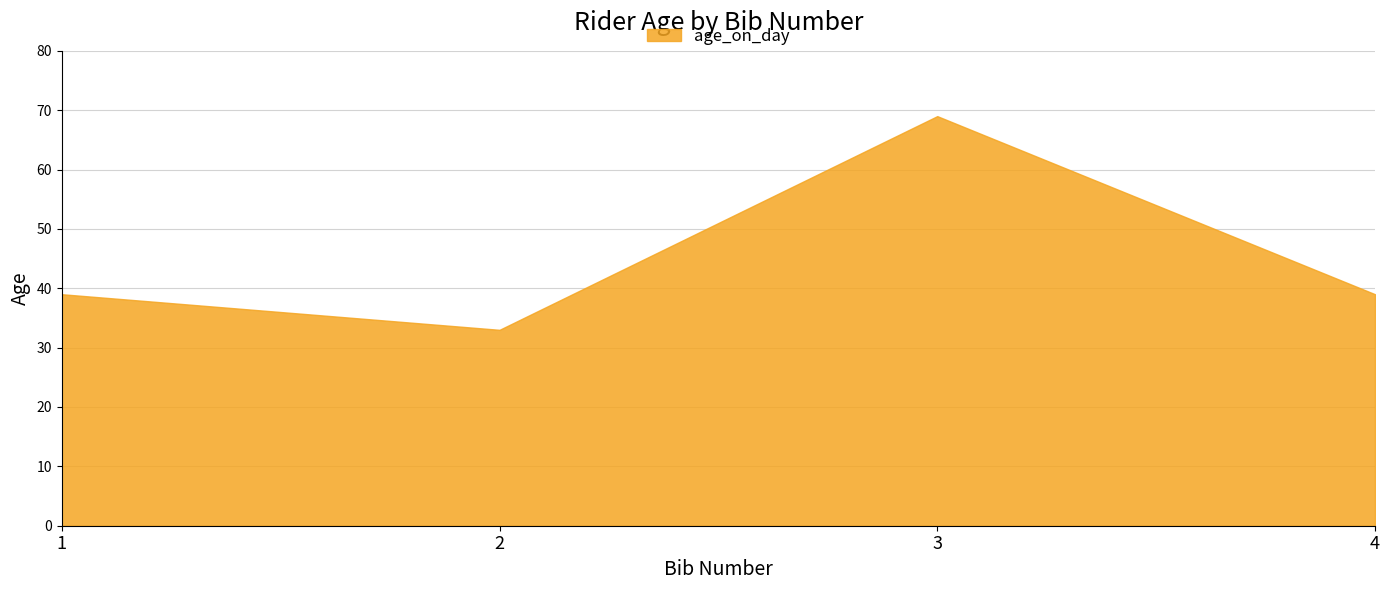

List the labels in order of value, largest first.

3, 1, 4, 2